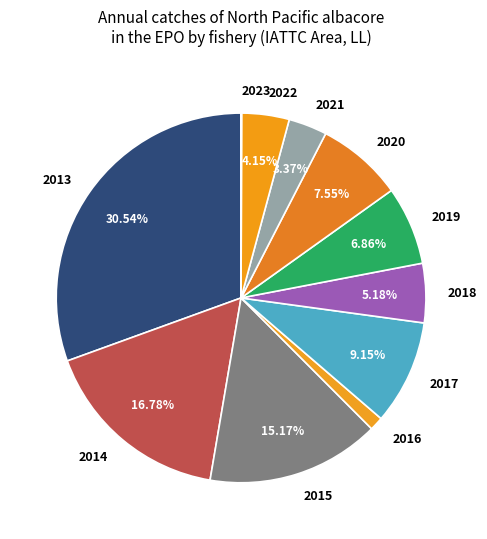

Is there a majority slice in this chart?

No